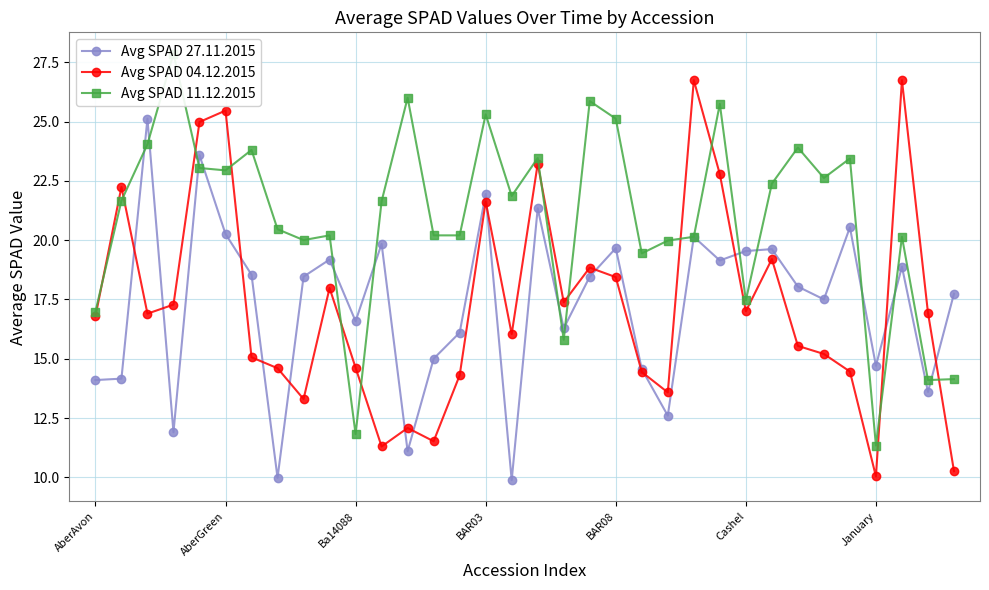

True or false: Avg SPAD 27.11.2015 has a value of 21.9 at BAR03.

True